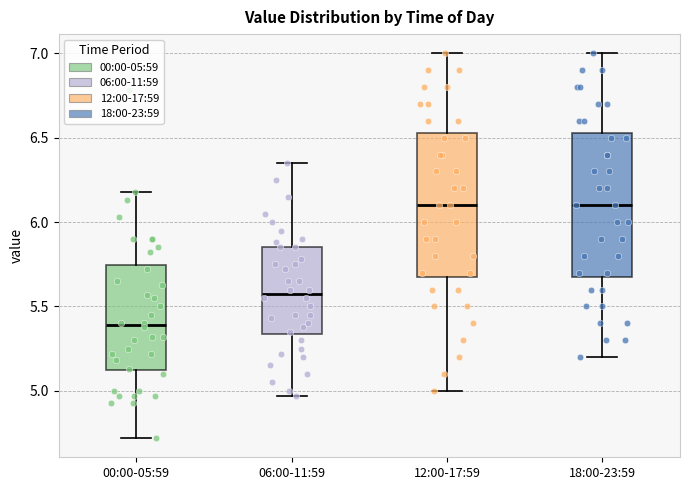

Reading left to right, read every box against the y-axis: the position of its median line, the range the box covers, and the ends of its whiskers. The values are not printed on the chart, so give them approximately, as read against the axis.

00:00-05:59: median 5.40, box 5.10 to 5.75, whiskers 4.70 to 6.20
06:00-11:59: median 5.60, box 5.35 to 5.85, whiskers 4.95 to 6.35
12:00-17:59: median 6.10, box 5.70 to 6.55, whiskers 5.00 to 7.00
18:00-23:59: median 6.10, box 5.70 to 6.55, whiskers 5.20 to 7.00